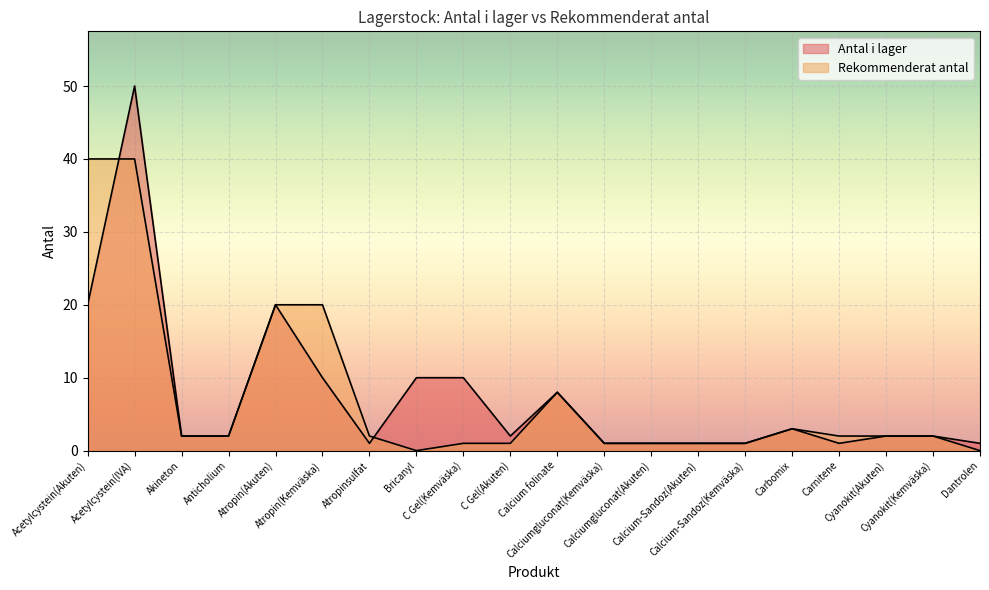

What is the difference between the second highest and minimum values in the Rekommenderat antal series?

40